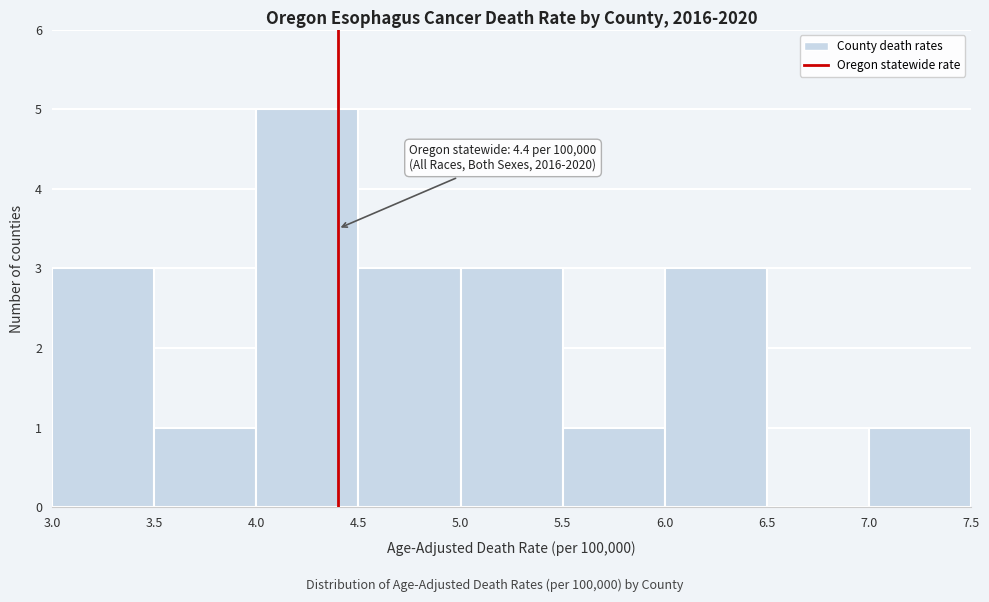

Which range on the x-axis has the tallest bar?

4.0 to 4.5